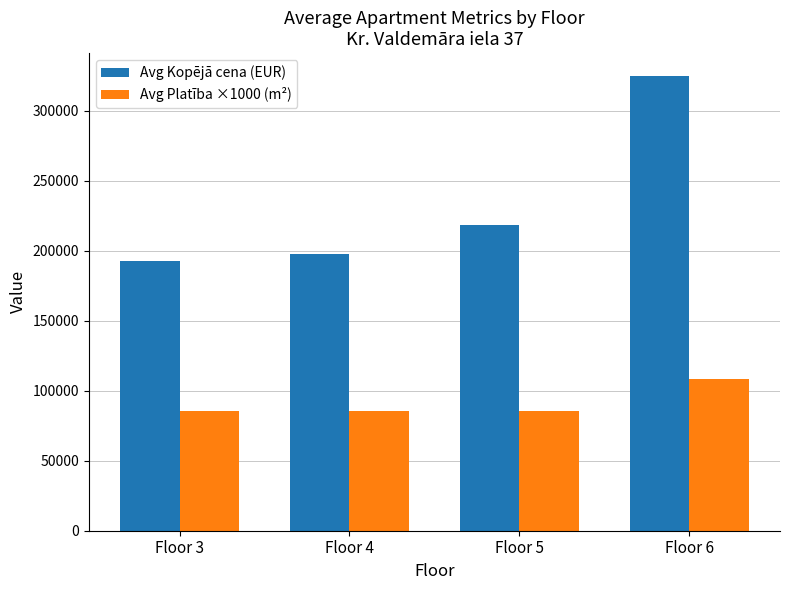

What is the spread (max minus min) of values at Floor 3?

107532.0